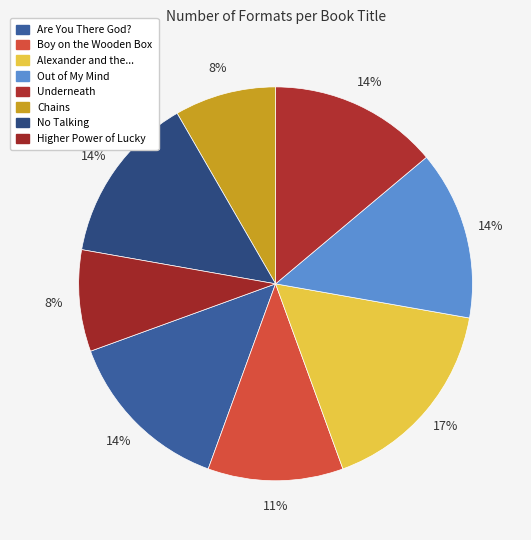

Count the number of slices in the pie.

8